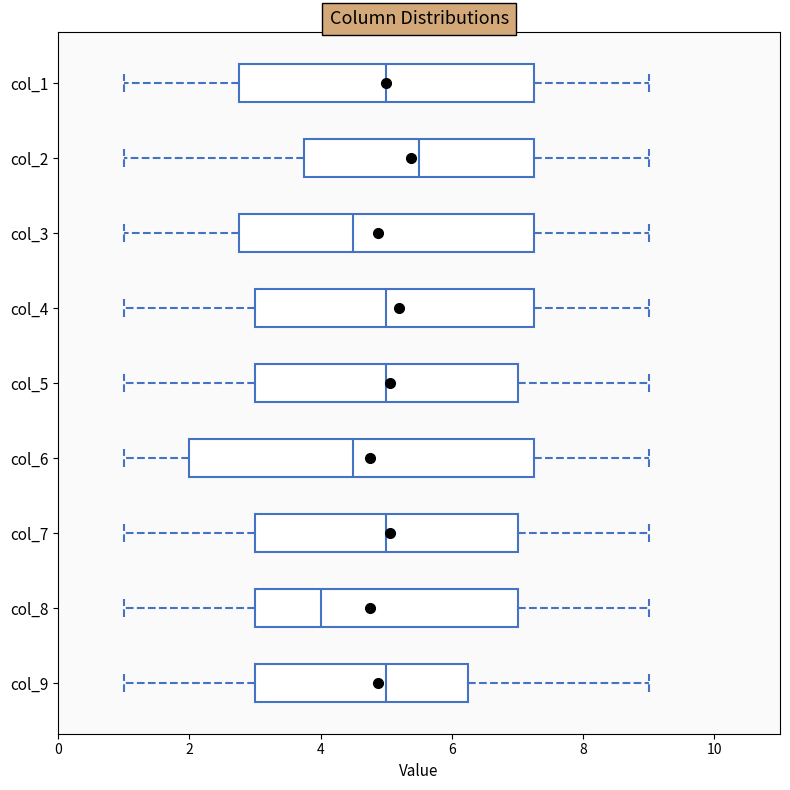

Reading bottom to top, transcribe this box plot: for each box, give where its median line is, the range the box spans, and where its two whiskers end, as read against the x-axis. The values are not printed on the chart, so give them approximately, as read against the axis.

col_9: median 5.0, box 3.0 to 6.2, whiskers 1.0 to 9.0
col_8: median 4.0, box 3.0 to 7.0, whiskers 1.0 to 9.0
col_7: median 5.0, box 3.0 to 7.0, whiskers 1.0 to 9.0
col_6: median 4.6, box 2.0 to 7.2, whiskers 1.0 to 9.0
col_5: median 5.0, box 3.0 to 7.0, whiskers 1.0 to 9.0
col_4: median 5.0, box 3.0 to 7.2, whiskers 1.0 to 9.0
col_3: median 4.6, box 2.8 to 7.2, whiskers 1.0 to 9.0
col_2: median 5.6, box 3.8 to 7.2, whiskers 1.0 to 9.0
col_1: median 5.0, box 2.8 to 7.2, whiskers 1.0 to 9.0